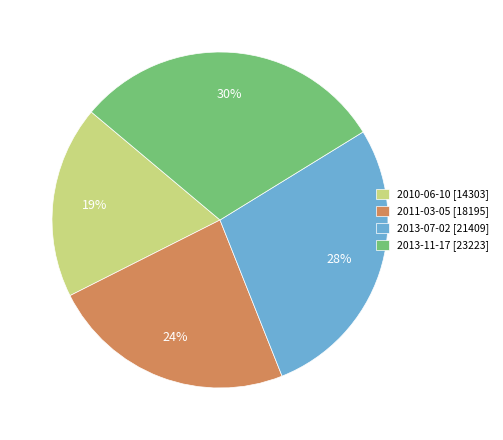

The 2010-06-10 slice represents 19% of the pie. True or false?

True